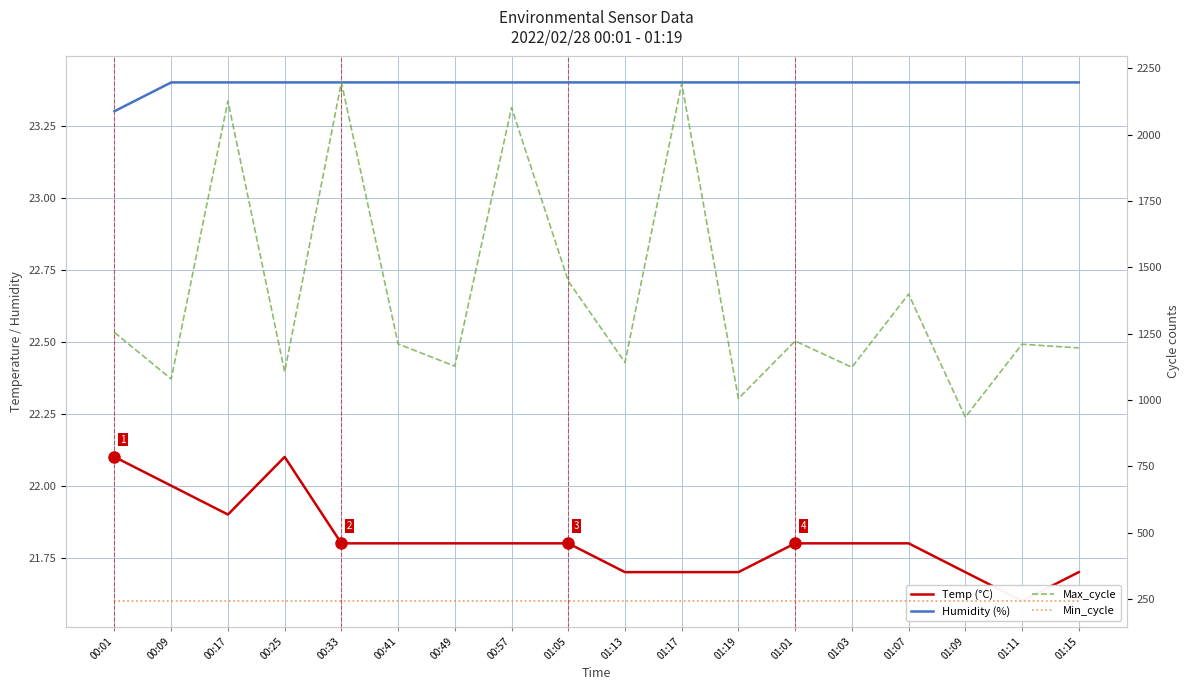

Where does the Max_cycle series first go above 1211?

00:01